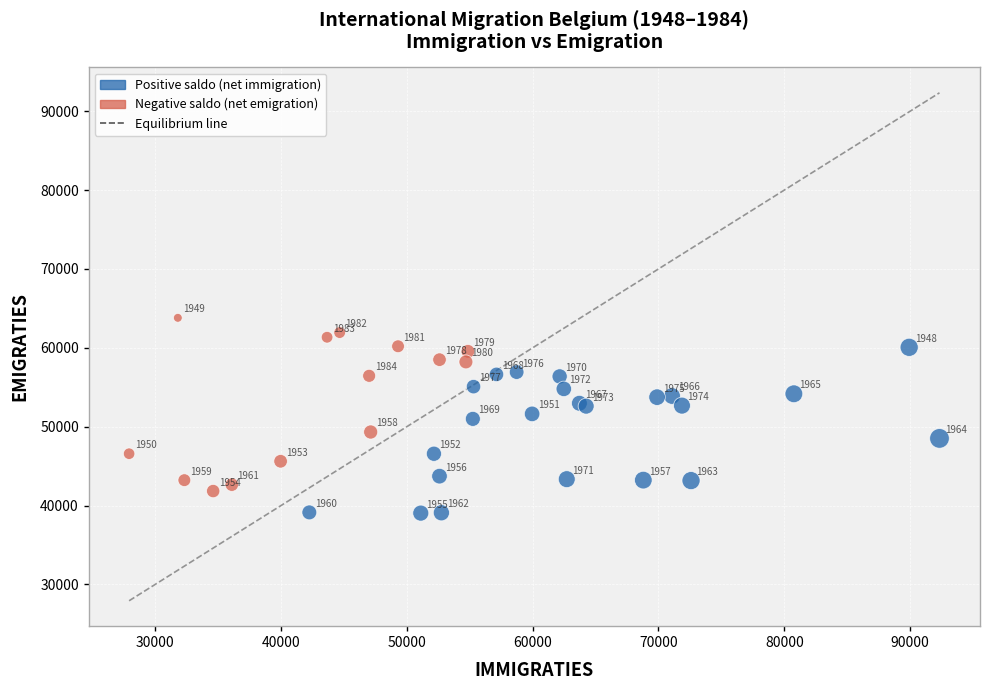

What Y value in the scatter plot is closest to 51419?

51620